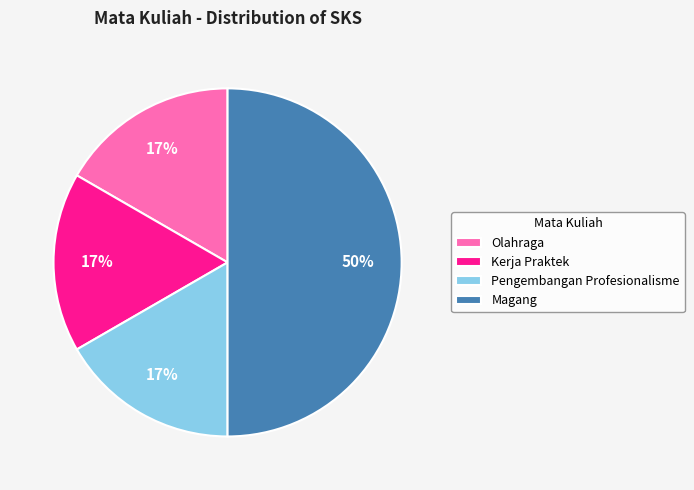

Which category has the biggest portion of the pie?

Magang